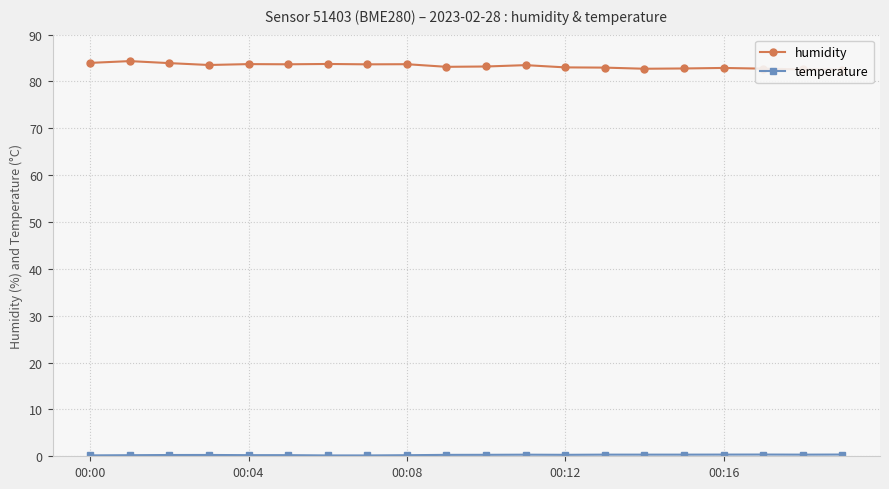

Reading left to right, list all the values displayed in this chart.

humidity: 84.0	84.3	83.9	83.5	83.7	83.7	83.7	83.7	83.7	83.1	83.2	83.5	83.0	83.0	82.7	82.8	82.9	82.7	82.6	82.5
temperature: 0.2	0.2	0.3	0.3	0.2	0.2	0.2	0.2	0.2	0.3	0.3	0.3	0.3	0.3	0.3	0.3	0.4	0.4	0.3	0.4